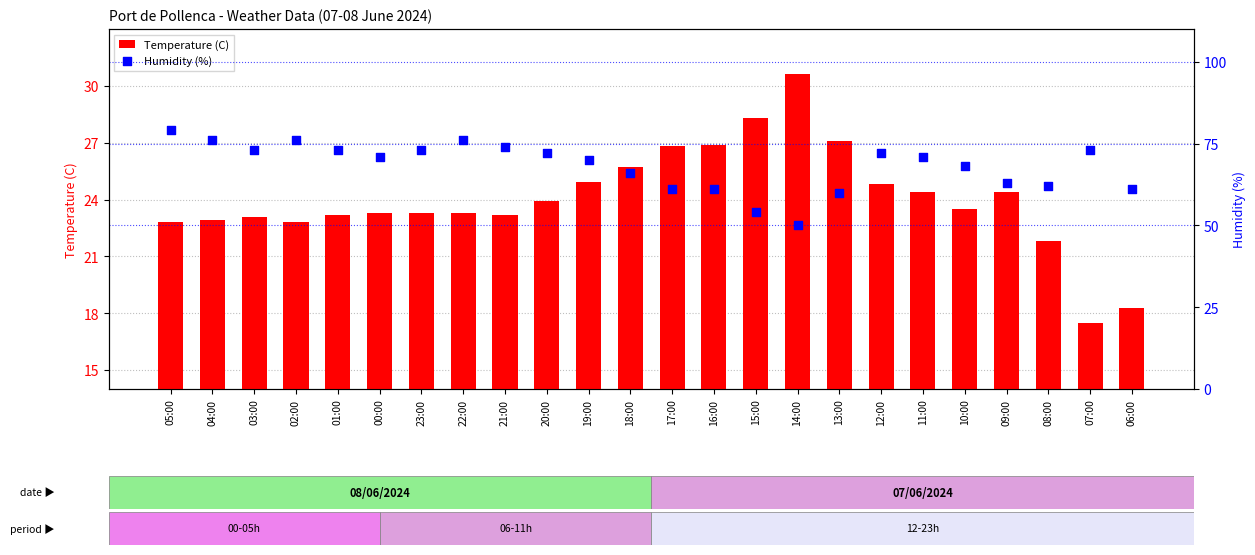

Which series reaches the maximum Y coordinate?

Humidity (%)